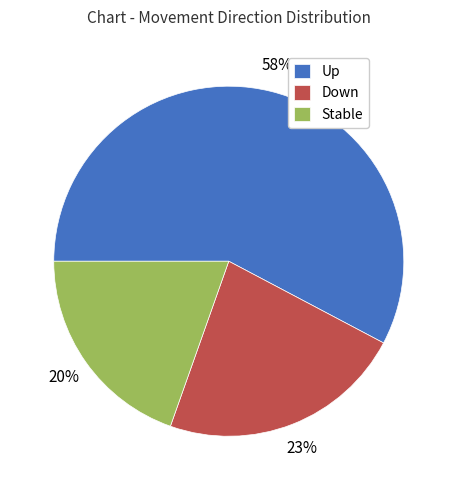

To the nearest percent, what is the difference between the Up and Down slice percentages?

35%